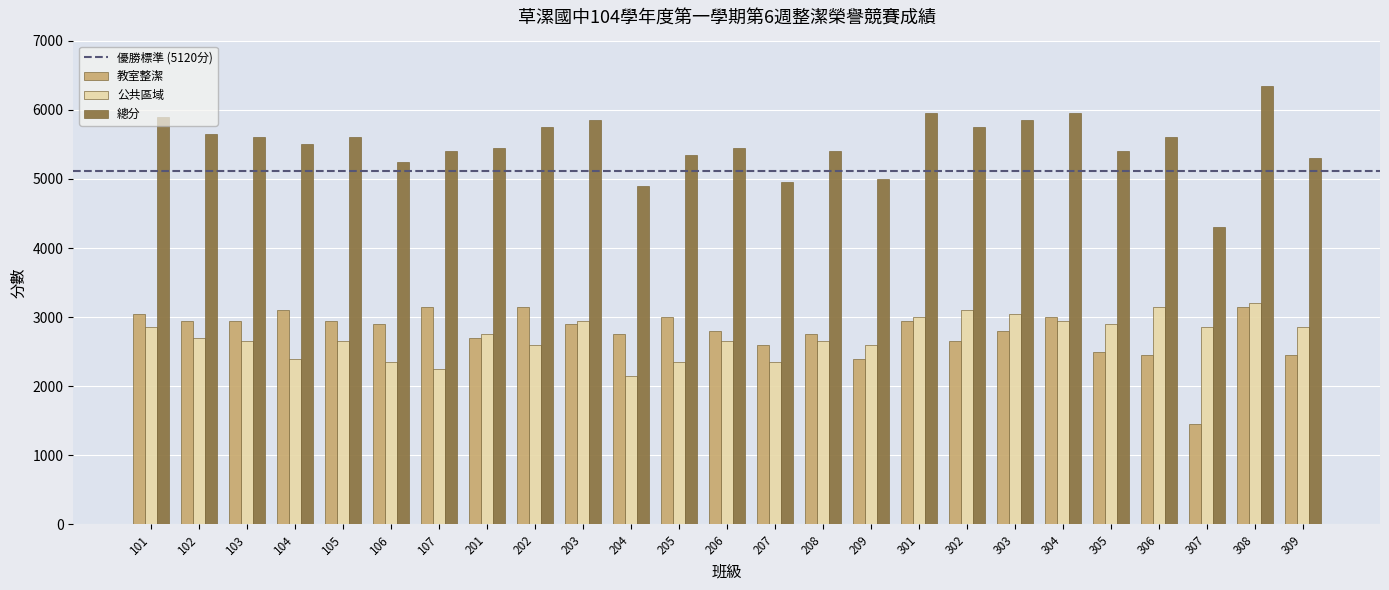

What is the difference between the maximum and minimum values in the 公共區域 series?

1050